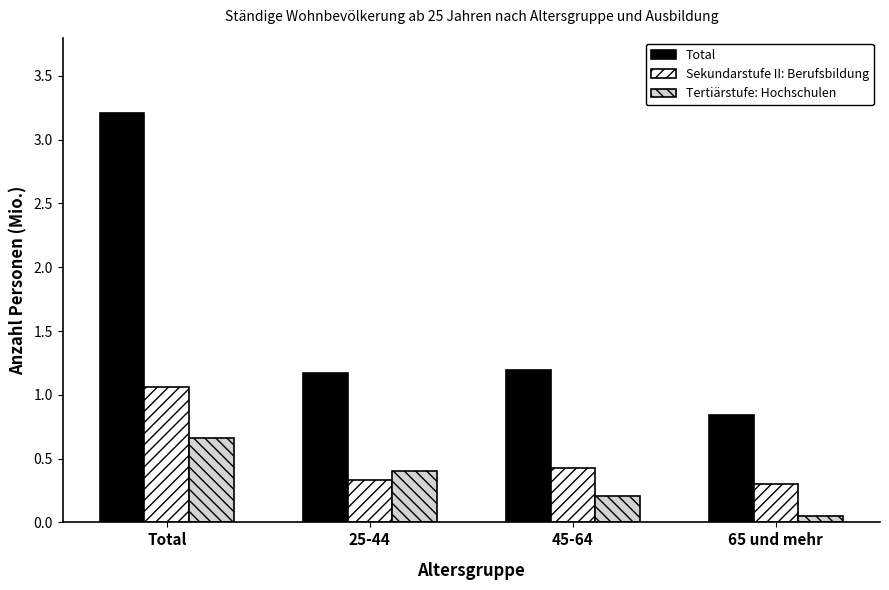

What position from the right is Total?

4